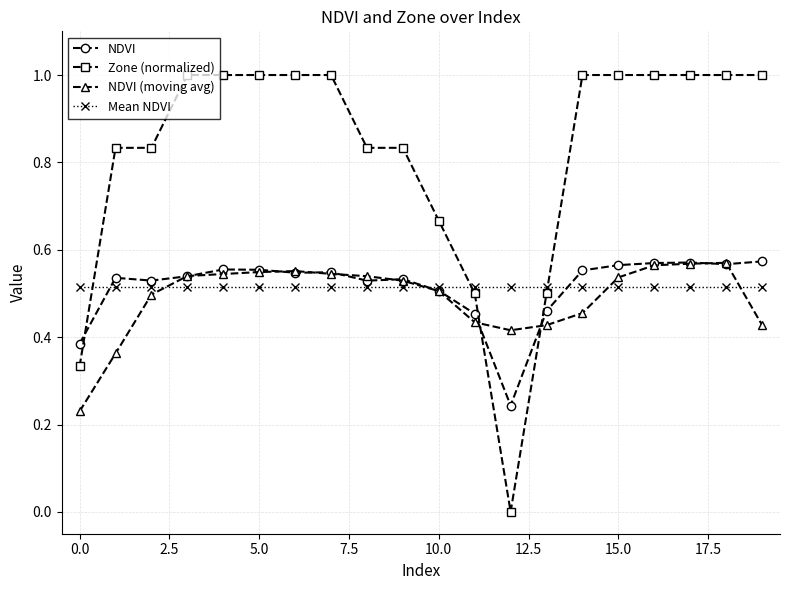

What is the sum of all NDVI (moving avg) values?

9.8